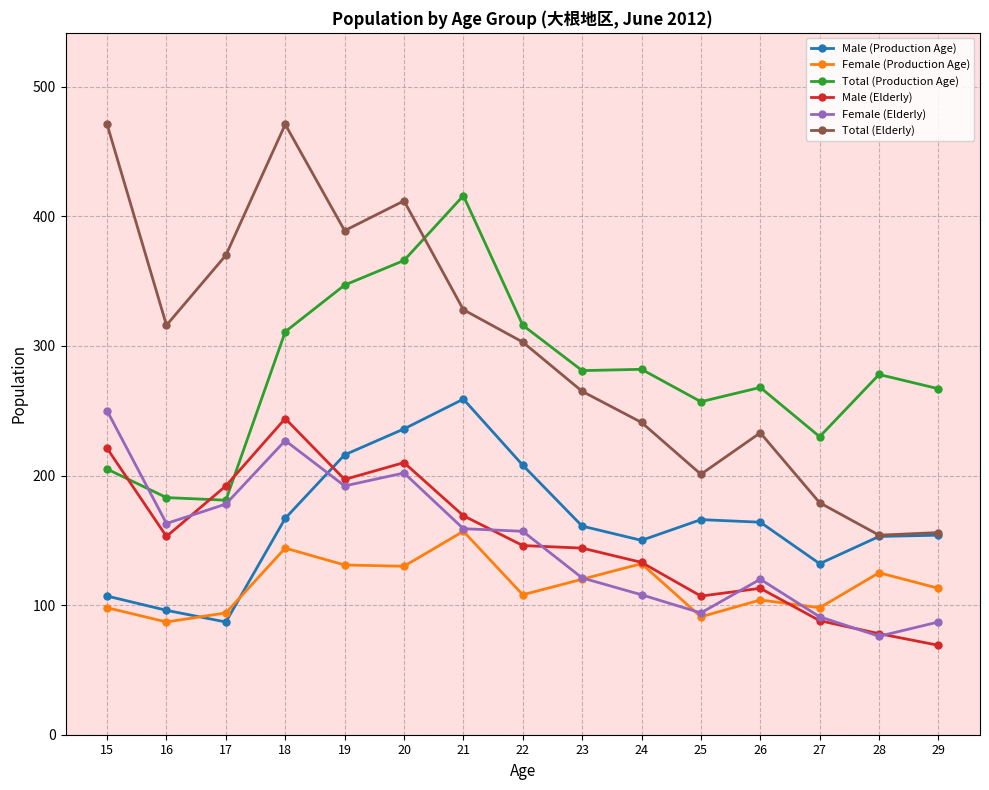

True or false: Female (Production Age) has more than 2 points higher than both neighbors.

True